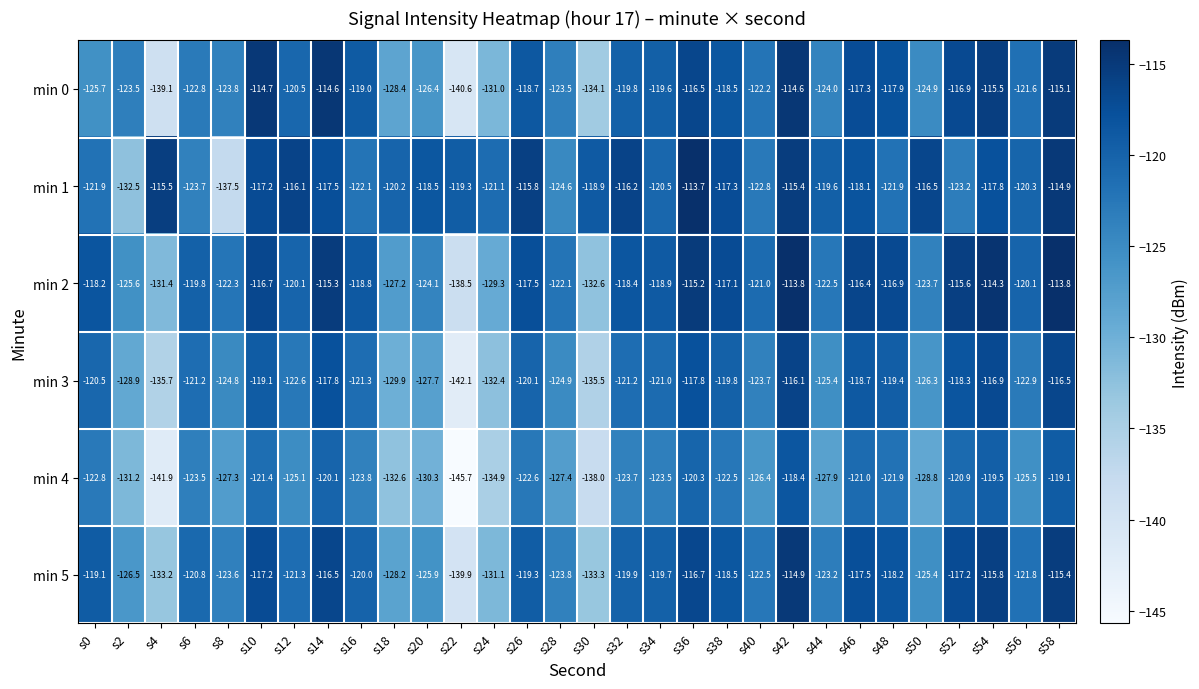

List the series in order of their peak value, lowest first.

min 4, min 3, min 5, min 0, min 2, min 1